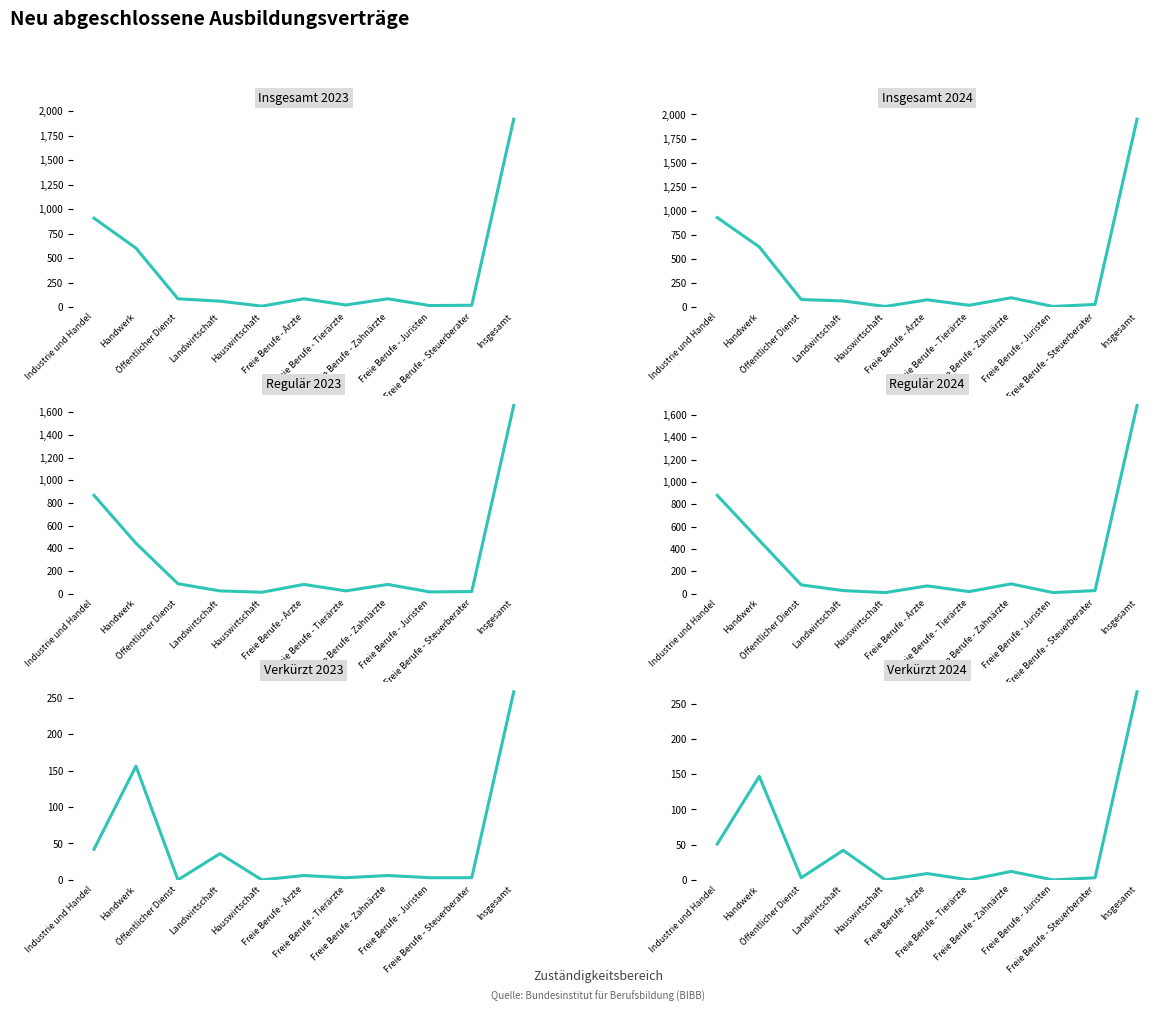

True or false: Insgesamt 2024 has more than 2 interior local peaks.

False